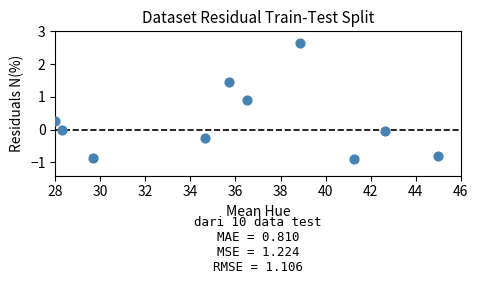

What is the average X value?

36.1